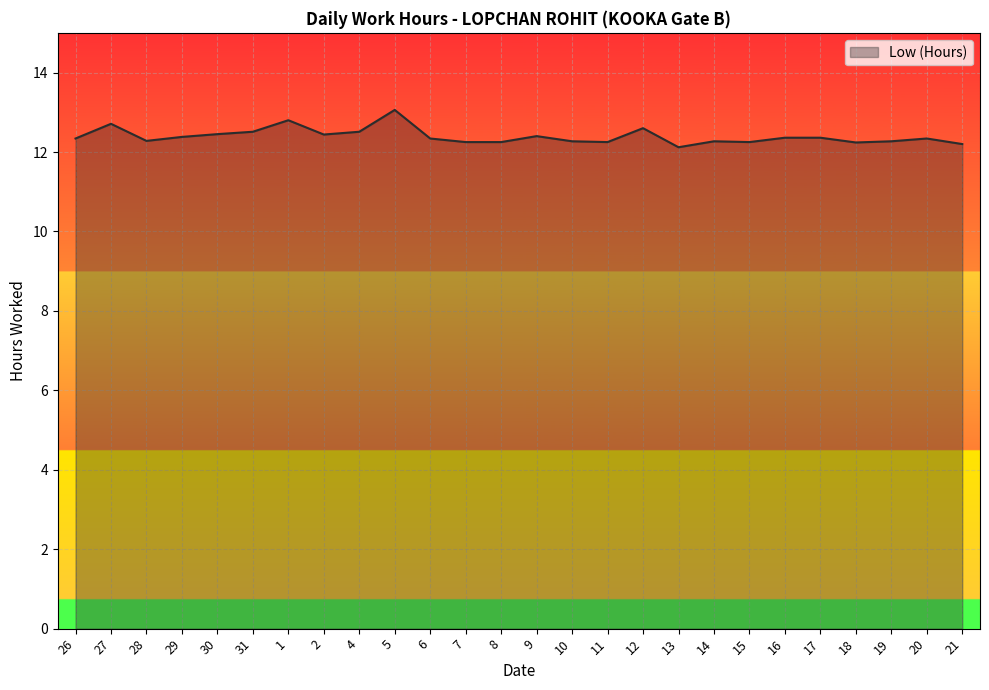

Does the chart have visible grid lines?

Yes